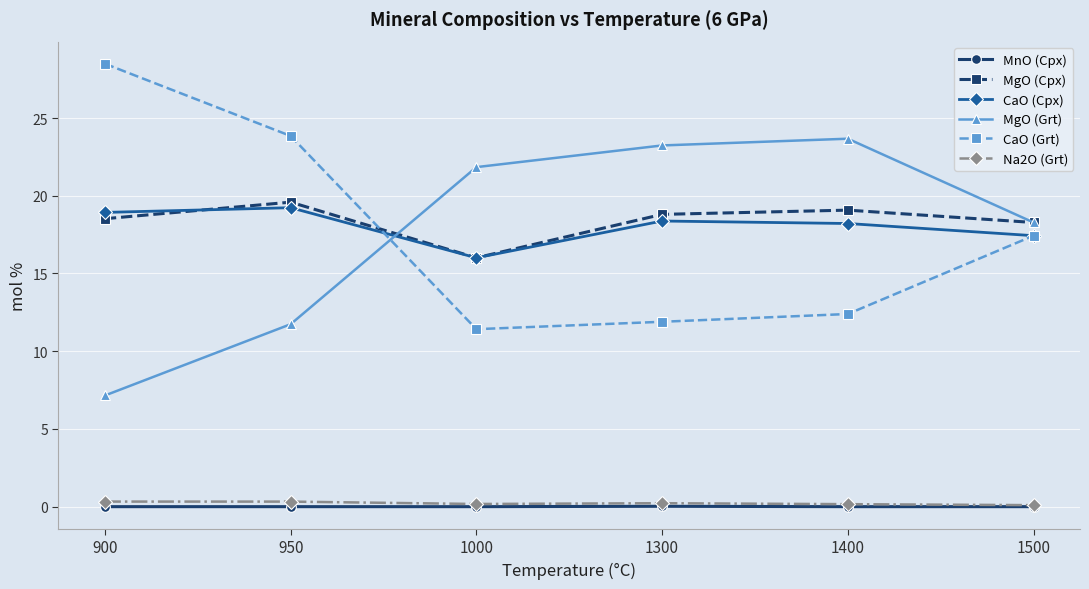

What is the total value across all series at 1500?

71.5